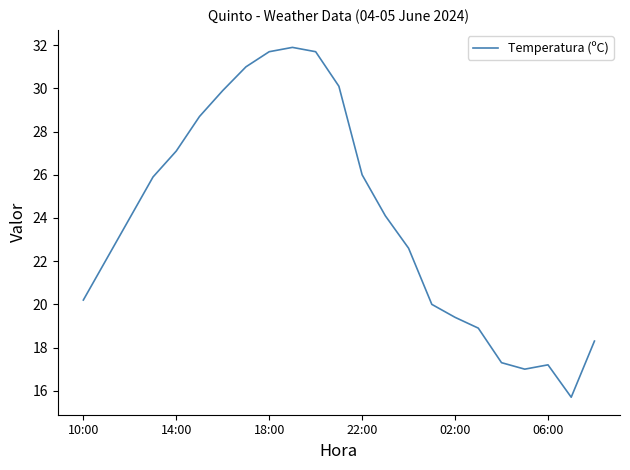

How many categories are shown in the chart?

23